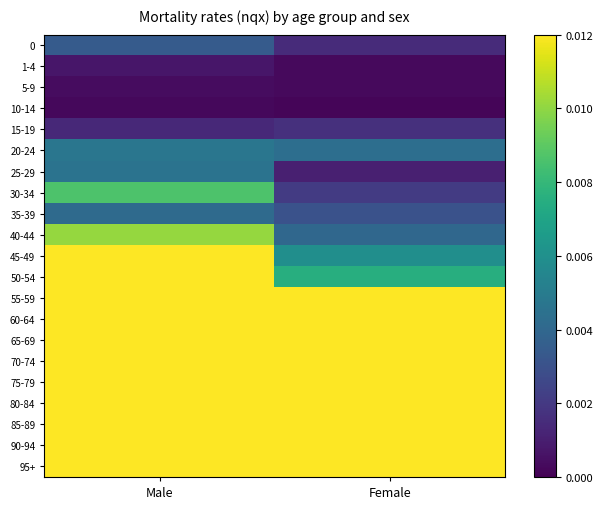

Reading right to left, what are all the values shown in this chart?

0: Female=0.0	Male=0.0
1-4: Female=0.0	Male=0.0
5-9: Female=0.0	Male=0.0
10-14: Female=0.0	Male=0.0
15-19: Female=0.0	Male=0.0
20-24: Female=0.0	Male=0.0
25-29: Female=0.0	Male=0.0
30-34: Female=0.0	Male=0.0
35-39: Female=0.0	Male=0.0
40-44: Female=0.0	Male=0.0
45-49: Female=0.0	Male=0.0
50-54: Female=0.0	Male=0.0
55-59: Female=0.0	Male=0.0
60-64: Female=0.0	Male=0.0
65-69: Female=0.0	Male=0.0
70-74: Female=0.0	Male=0.0
75-79: Female=0.0	Male=0.0
80-84: Female=0.0	Male=0.0
85-89: Female=0.0	Male=0.0
90-94: Female=0.0	Male=0.0
95+: Female=0.0	Male=0.0